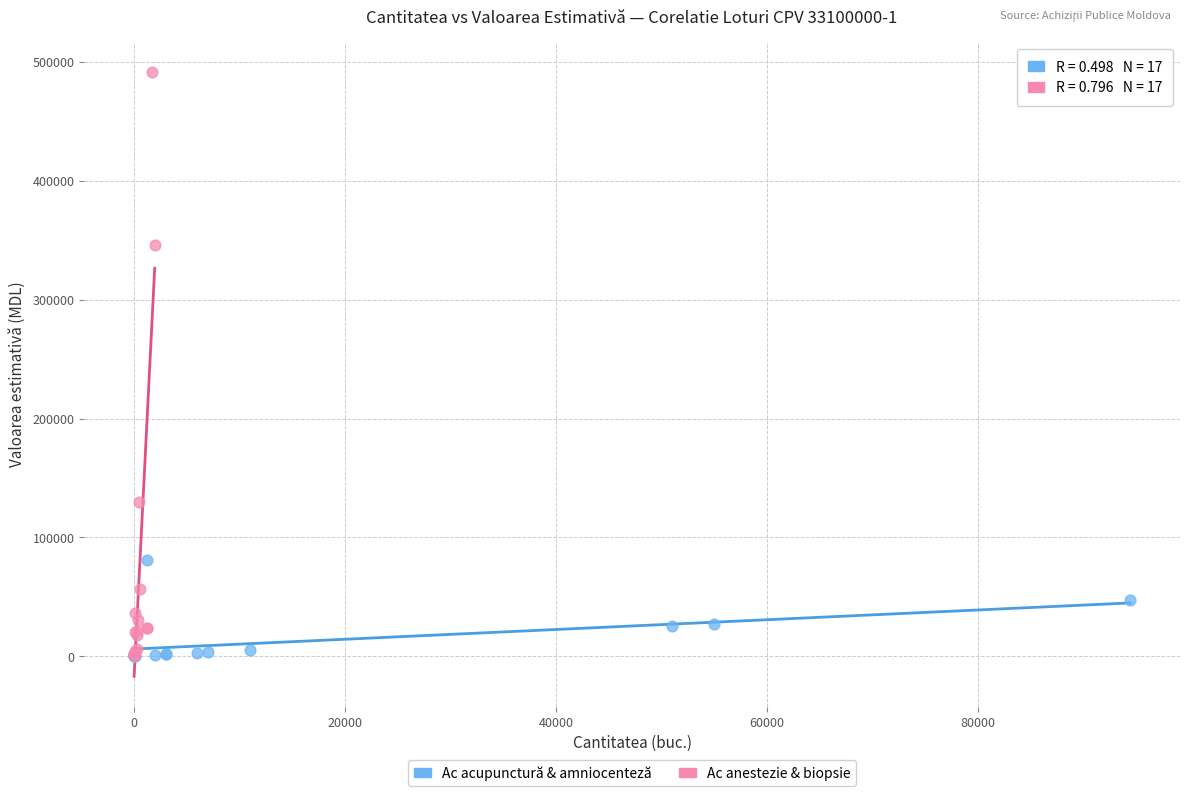

What are all the series names shown in the legend?

Ac acupunctură & amniocenteză, Ac anestezie & biopsie